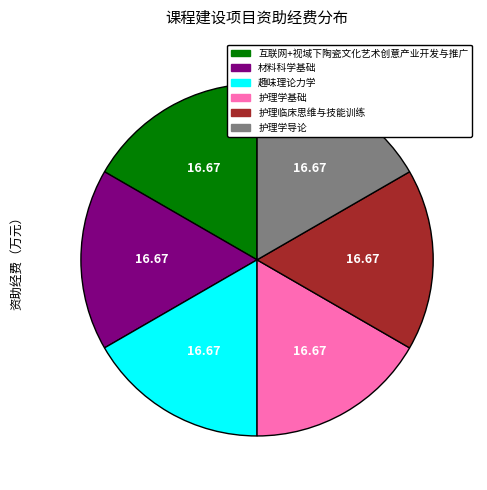

Does any single category account for the majority?

No